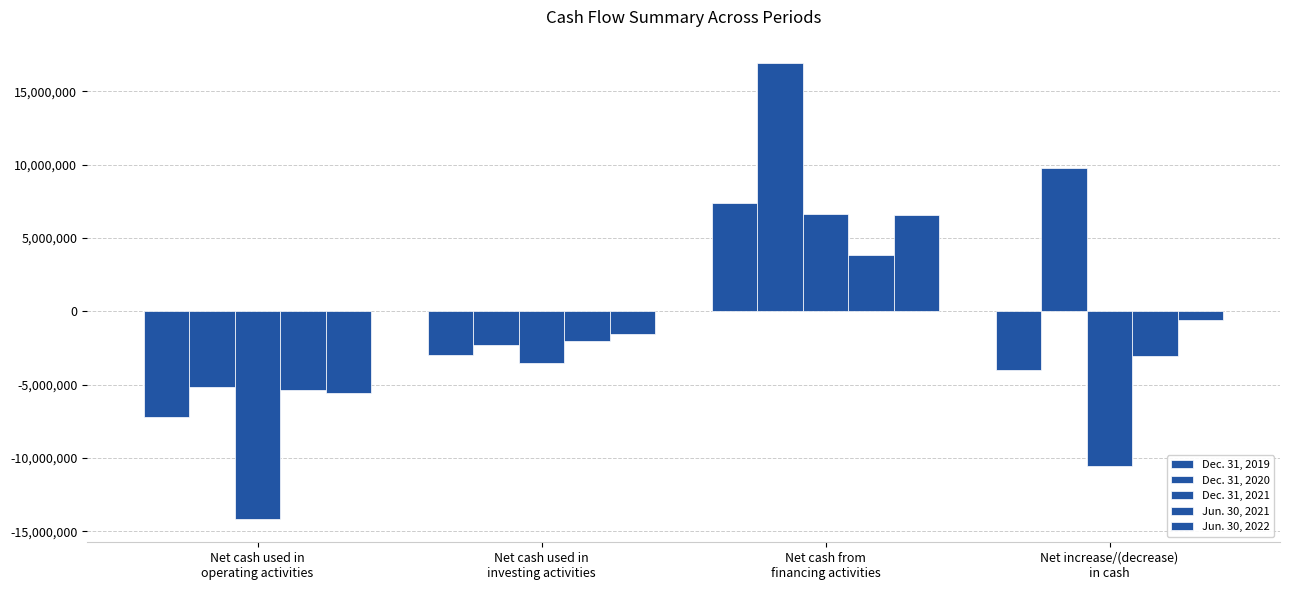

How many values in the Dec. 31, 2021 series are below -3505056?

2